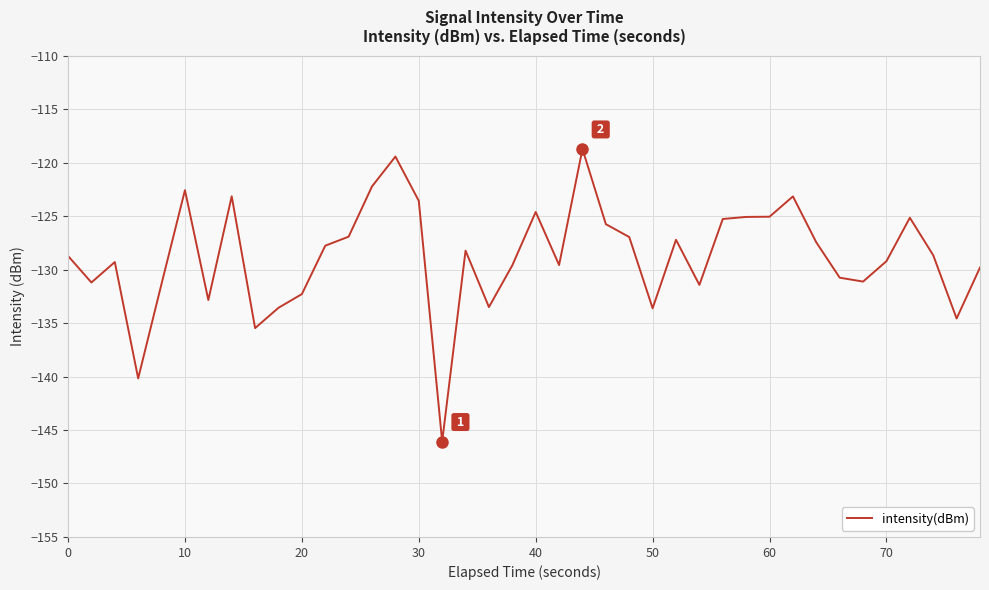

What is the difference between the maximum and minimum values?

27.3